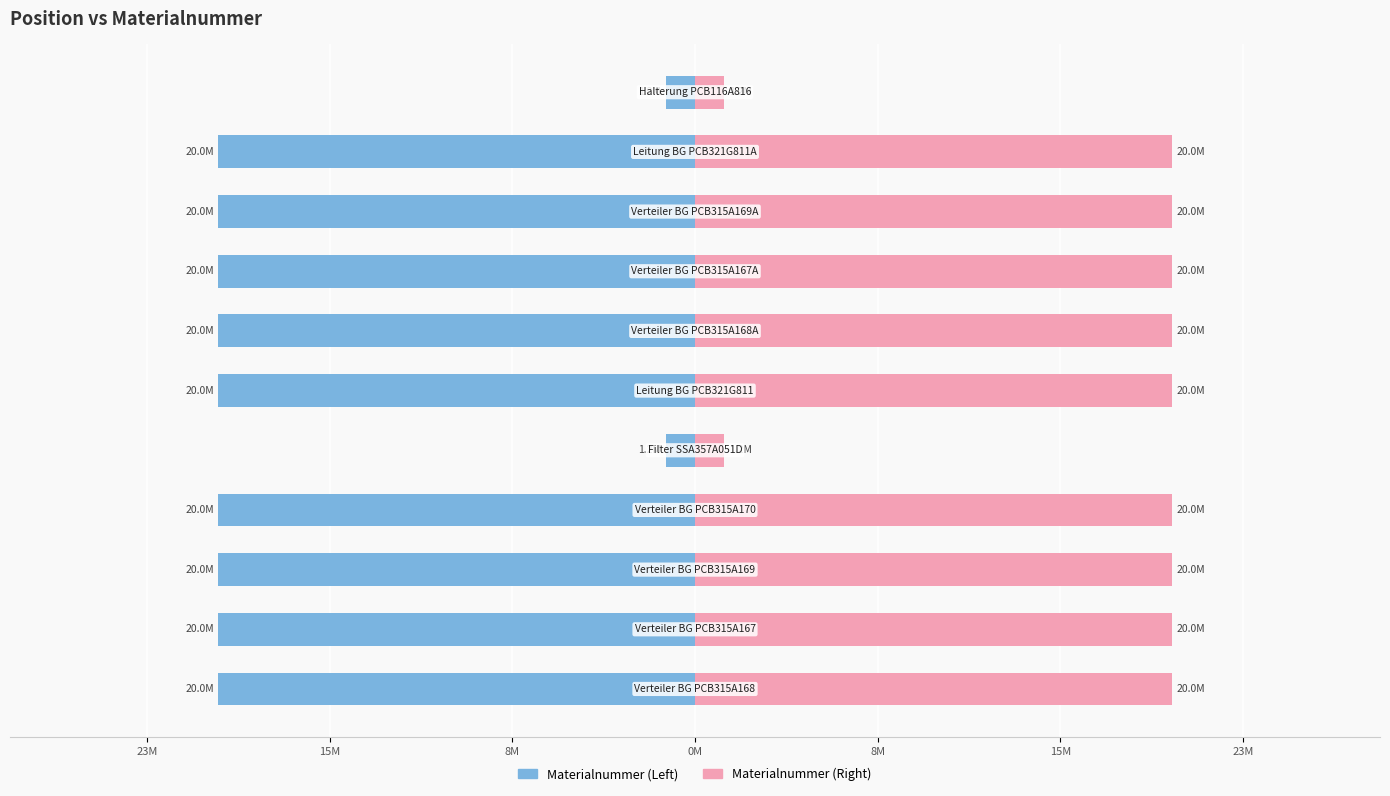

Reading left to right, what are all the values shown in this chart?

Materialnummer (Left): -20.0	-20.0	-20.0	-20.0	-1.2	-20.0	-20.0	-20.0	-20.0	-20.0	-1.2
Materialnummer (Right): 20.0	20.0	20.0	20.0	1.2	20.0	20.0	20.0	20.0	20.0	1.2